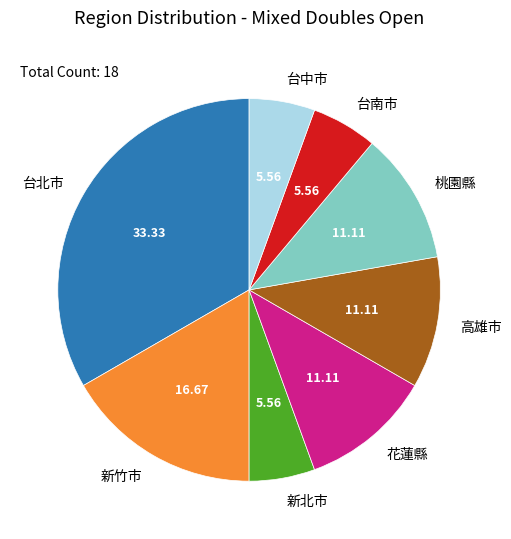

Between 台南市 and 桃園縣, which is larger?

桃園縣